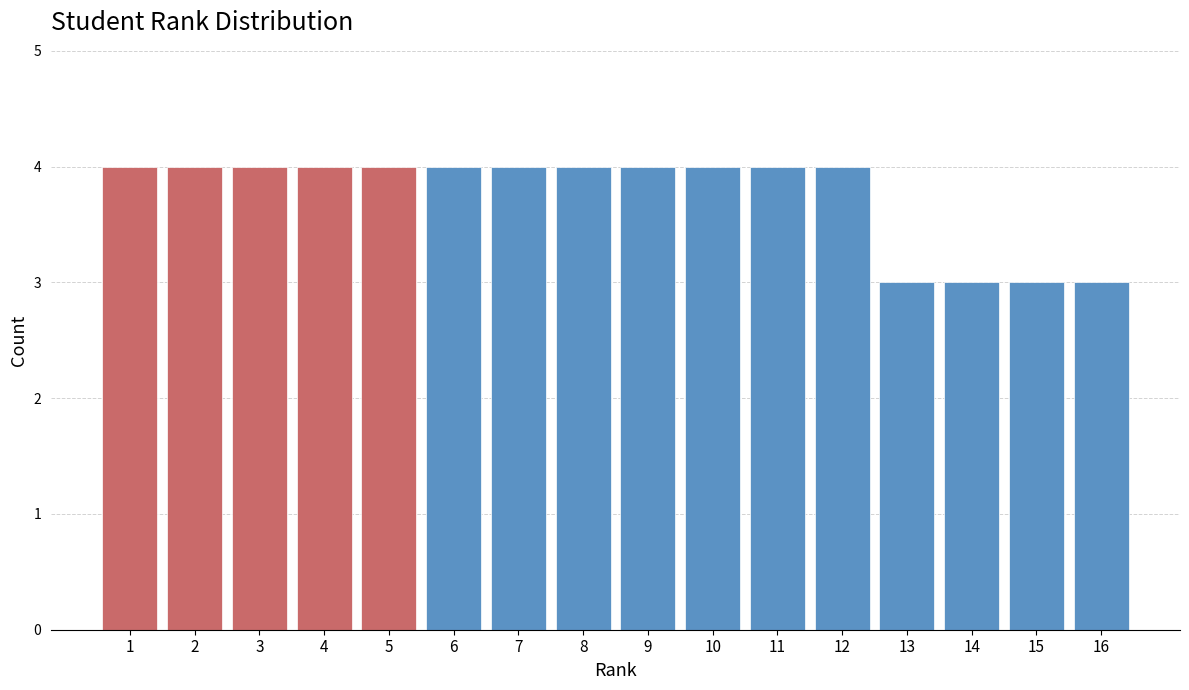

Reading left to right, what are all the values shown in this chart?

1=4	2=4	3=4	4=4	5=4	6=4	7=4	8=4	9=4	10=4	11=4	12=4	13=3	14=3	15=3	16=3